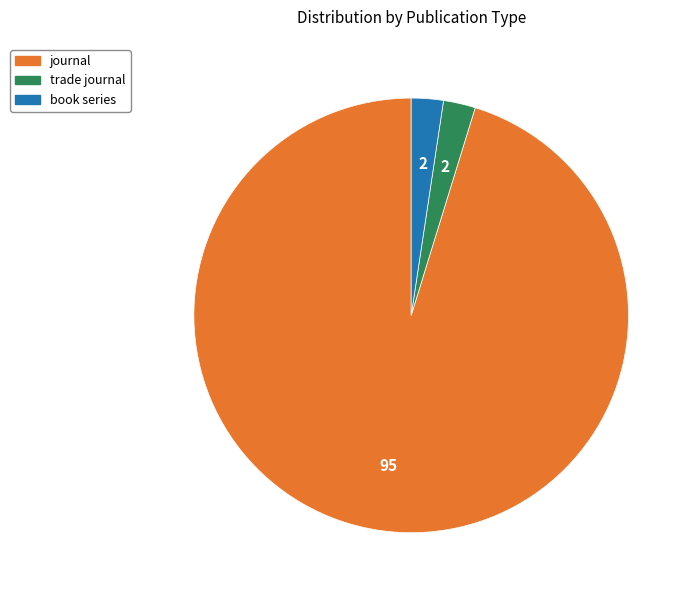

What is the ratio of the value at journal to the value at book series?

40.0